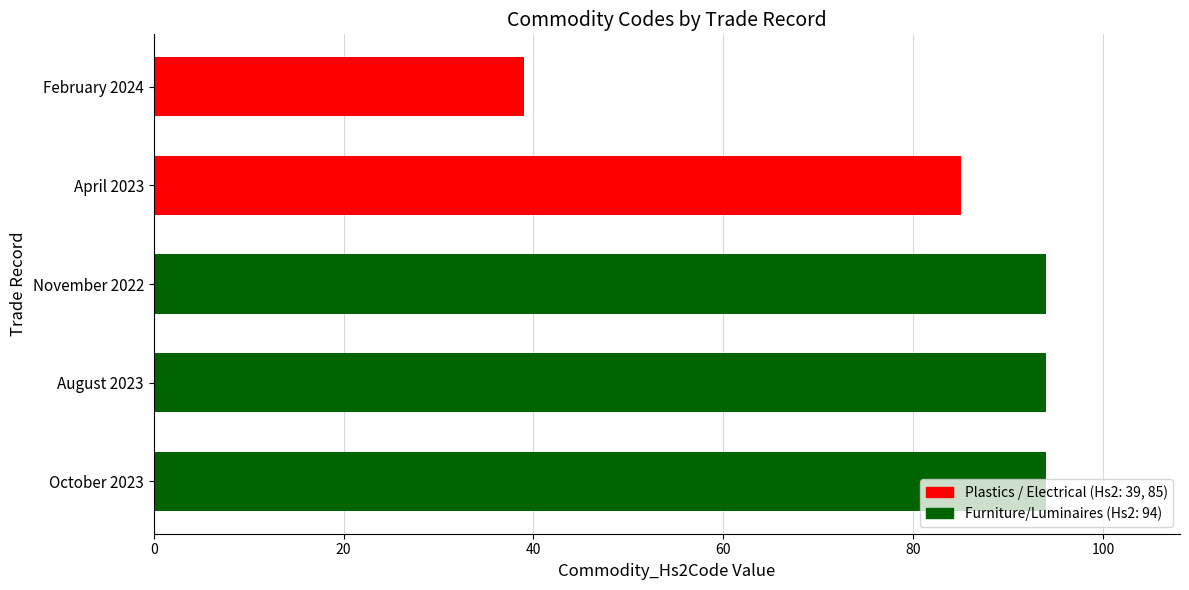

Are the bars horizontal?

Yes